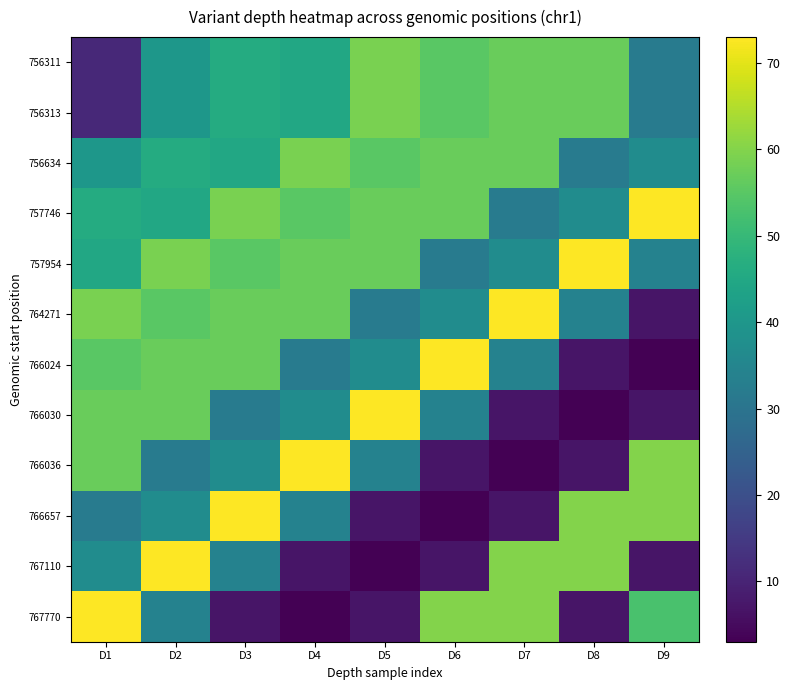

Between D2 and D4, which is larger?

D4